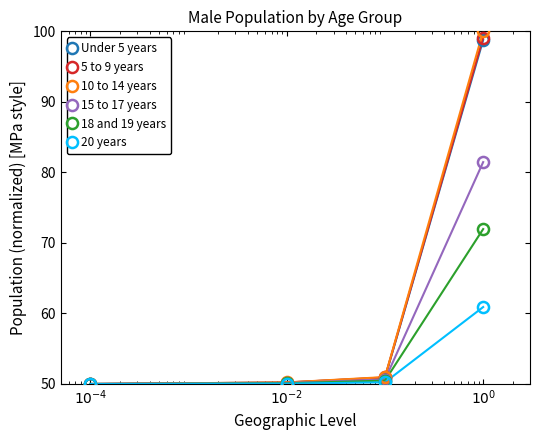

True or false: 18 and 19 years has more than 2 interior local peaks.

False